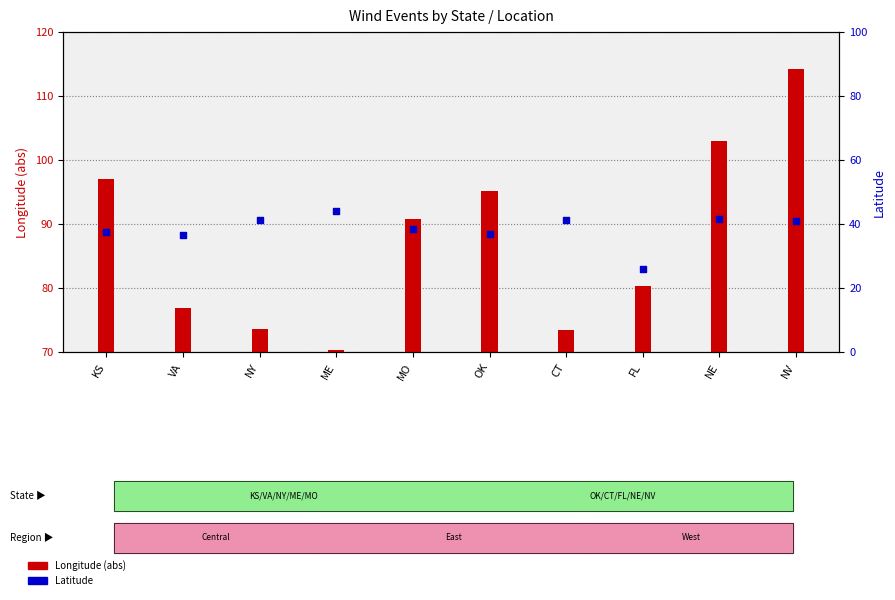

Which series reaches the minimum Y coordinate?

Latitude